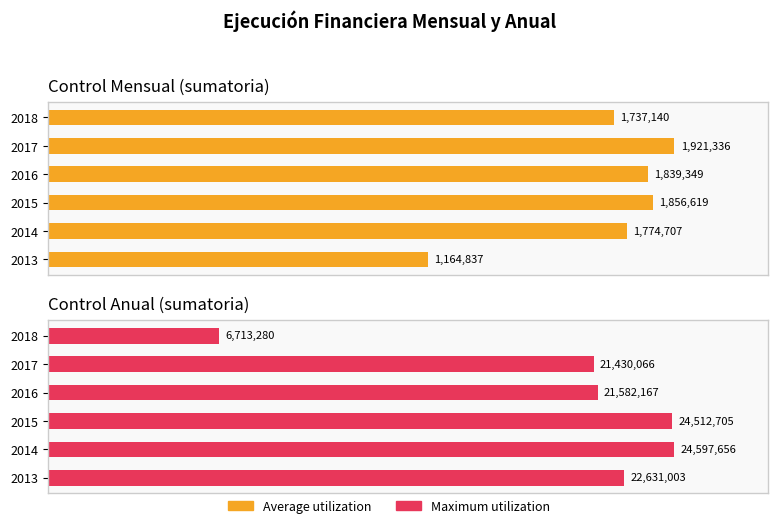

Which series has the largest range (max minus min)?

Maximum utilization